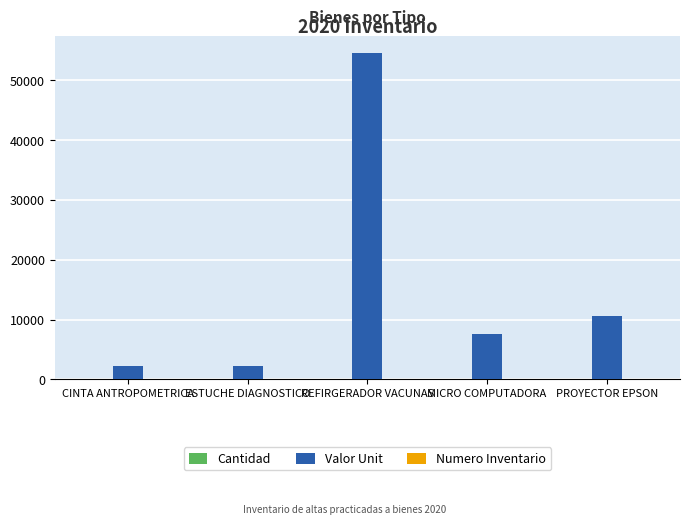

Is it true that Valor Unit equals 7543.1 at MICRO COMPUTADORA?

True